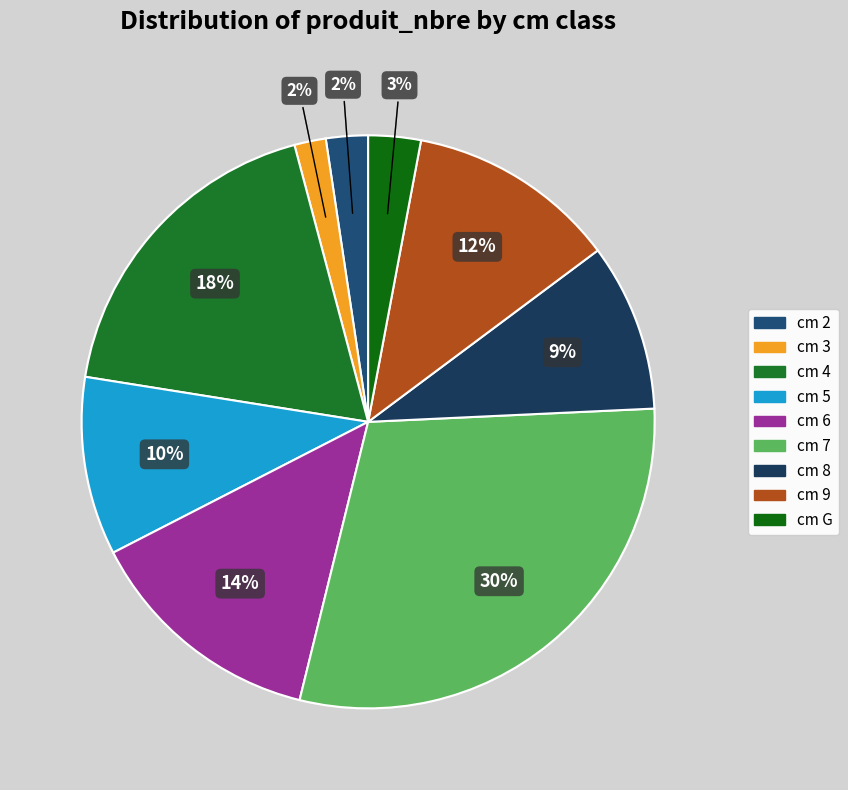

Count the number of slices in the pie.

9